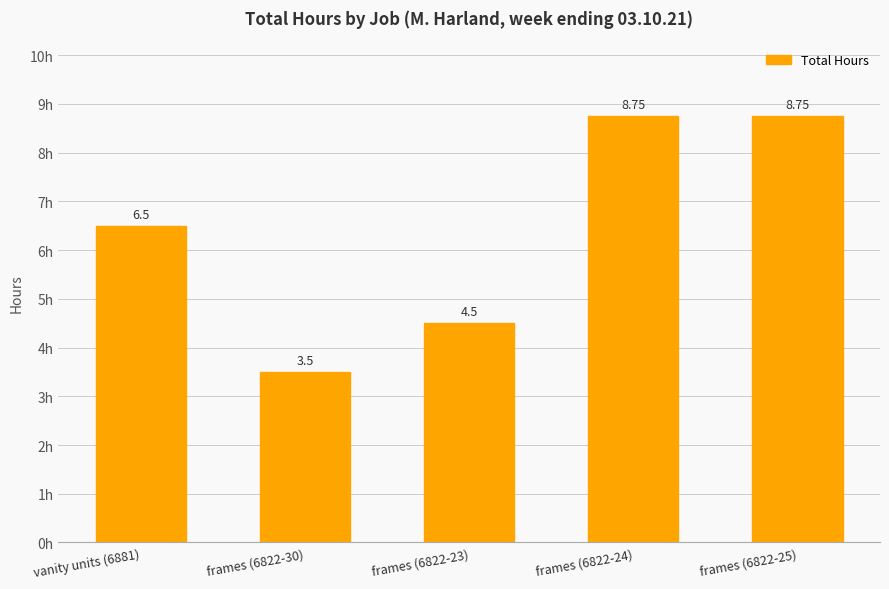

What is the change in value from frames (6822-30) to frames (6822-23)?

+1.0